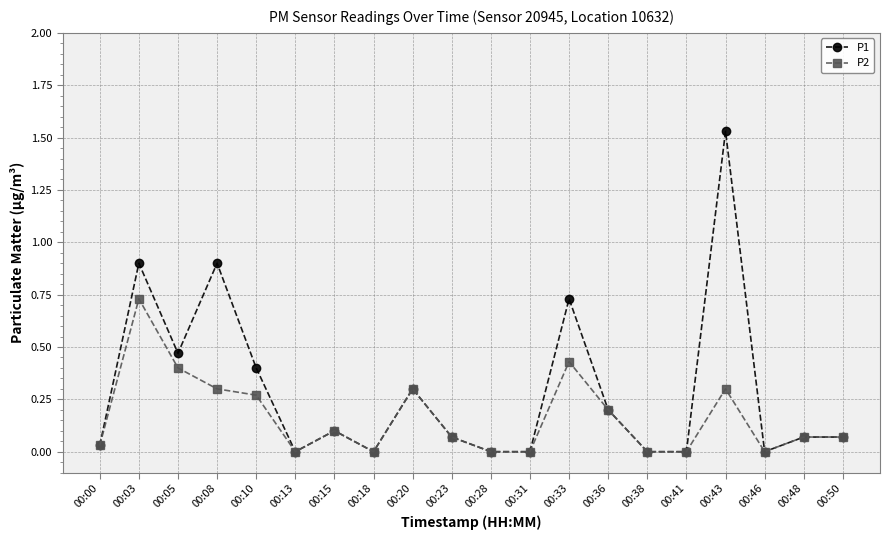

The P2 series shows 0.1 at 00:36. True or false?

False